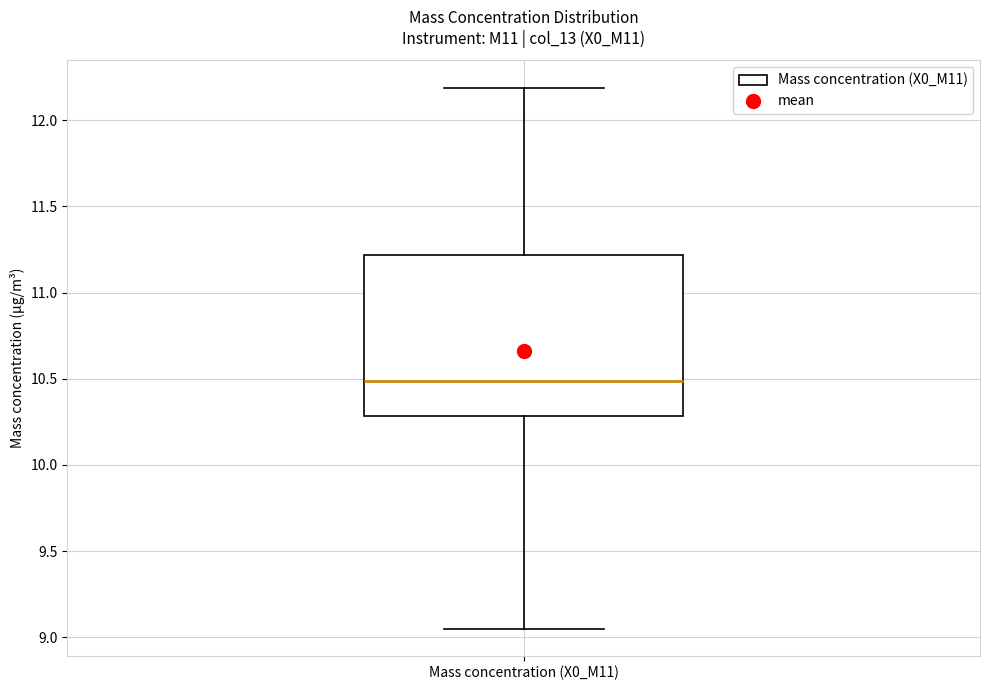

Read this box plot against the y-axis: the position of the median line, the range covered by the box, and the ends of both whiskers. The values are not printed on the chart, so give them approximately, as read against the axis.

median 10.50, box 10.30 to 11.20, whiskers 9.05 to 12.20